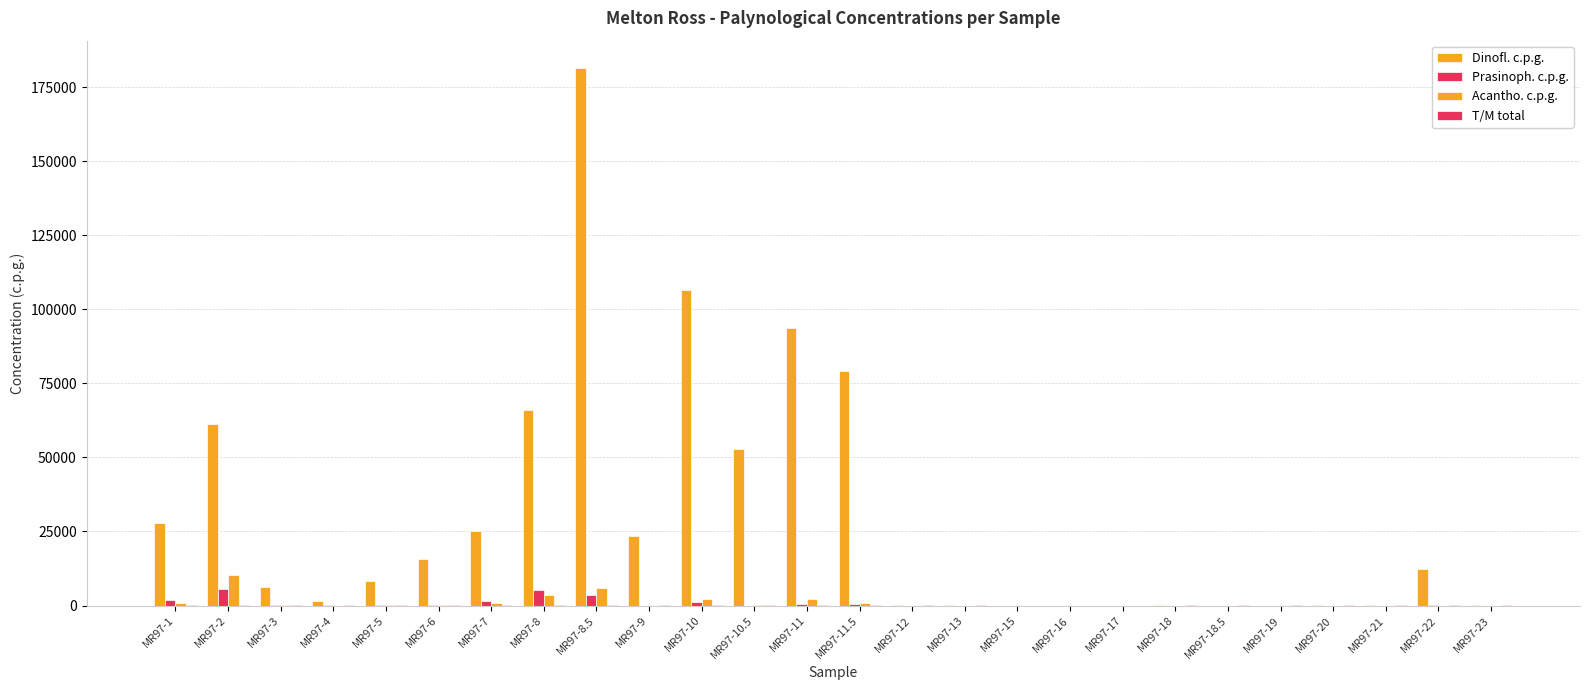

Does the chart contain stacked bars?

No